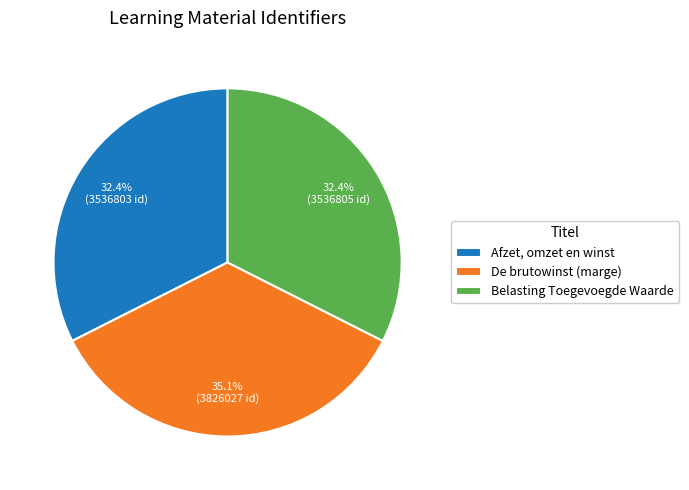

Do Afzet, omzet en winst and Belasting Toegevoegde Waarde together represent more than half of the pie?

Yes